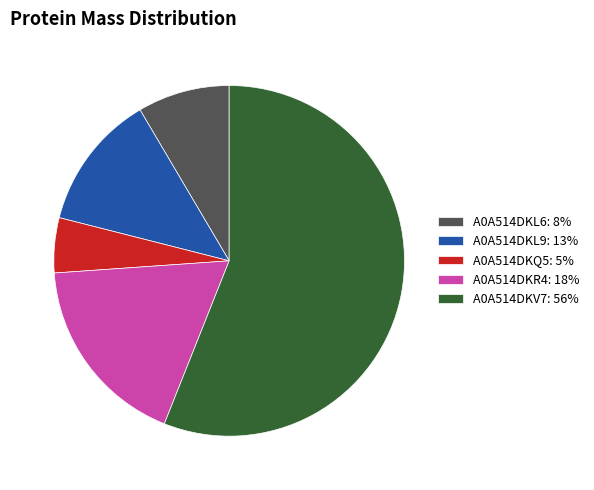

Combined, do A0A514DKR4 and A0A514DKL6 account for over 50%?

No